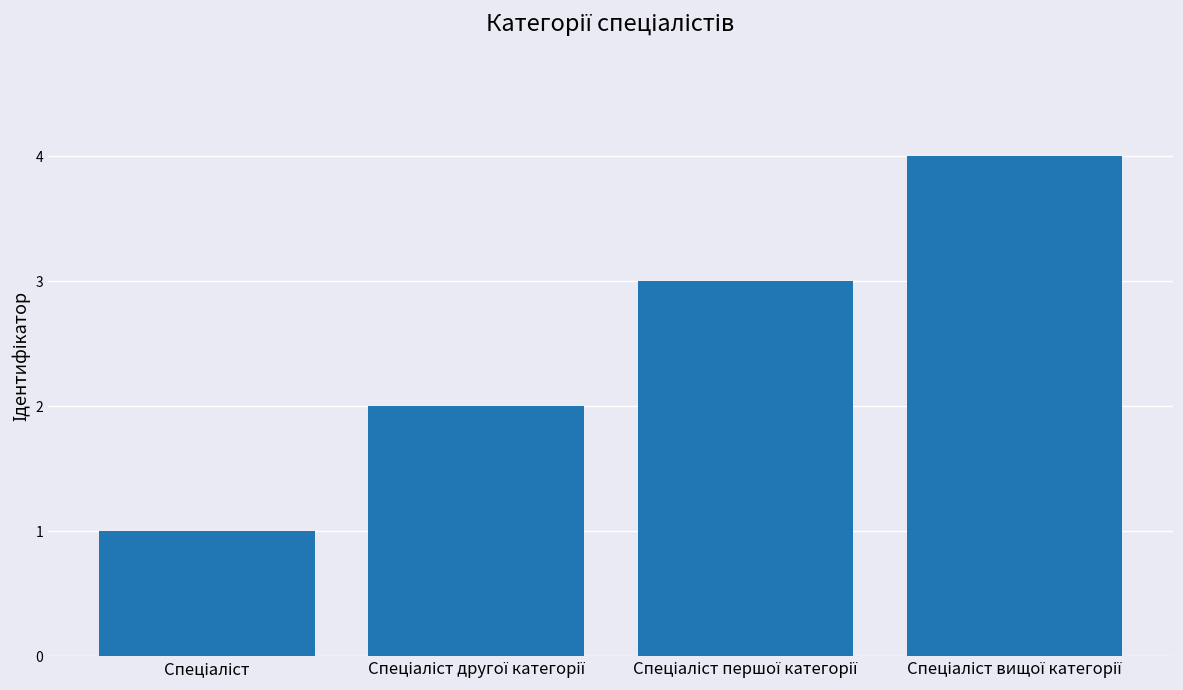

How many series are shown in this chart?

1